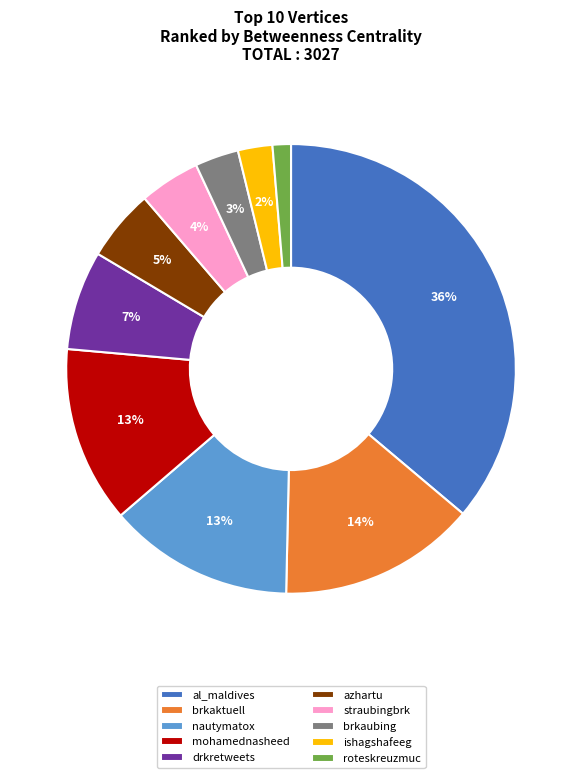

Combined, do straubingbrk and azhartu account for over 50%?

No